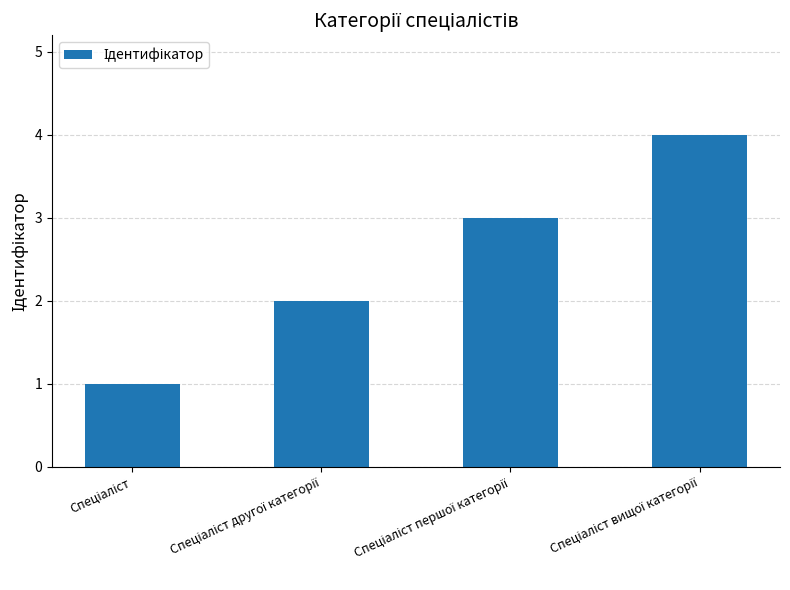

What is the difference between the maximum and minimum values?

3